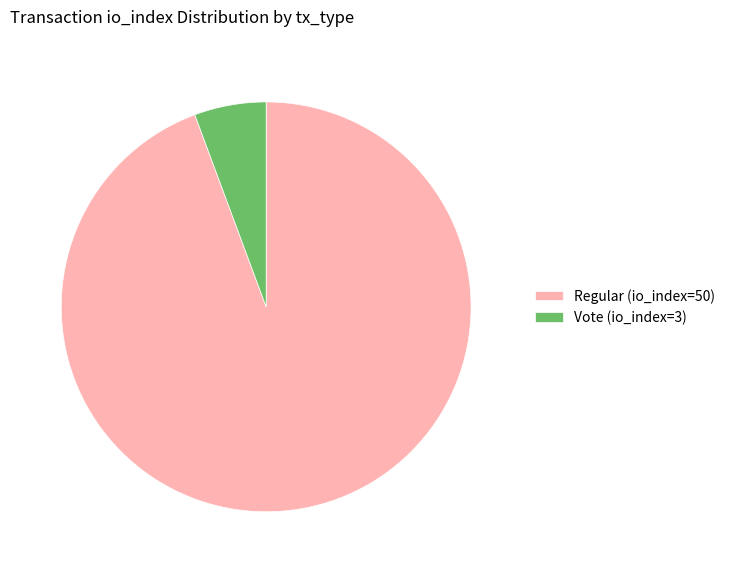

What is the ratio of the value at Regular (io_index=50) to the value at Vote (io_index=3)?

16.7